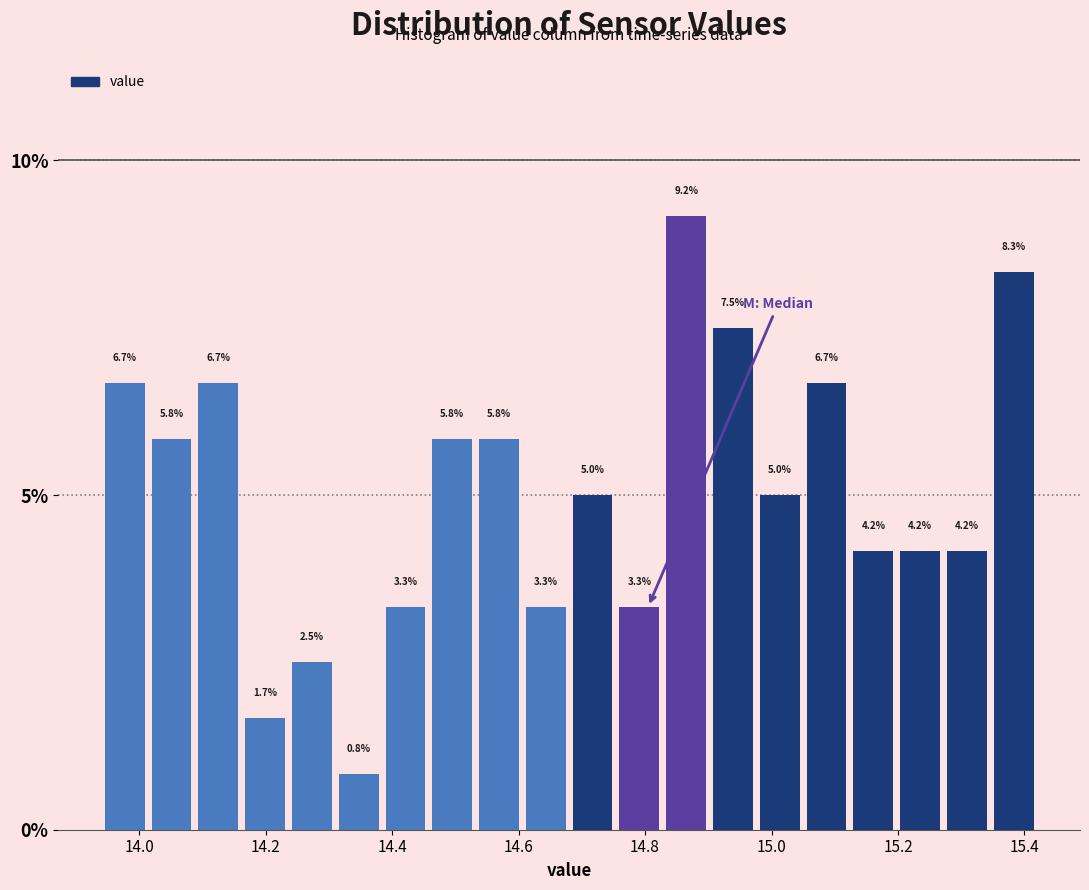

Read against the x-axis, roughly where is the centre of the tallest bar?

14.86